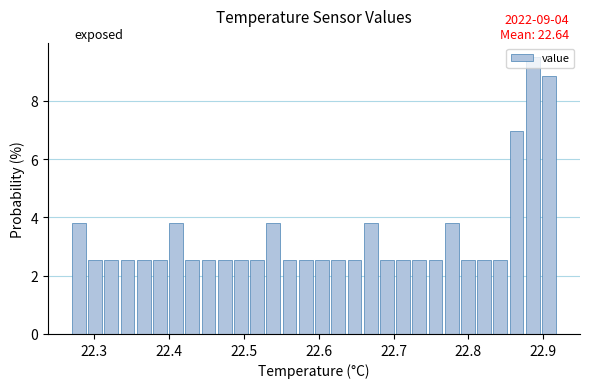

Read against the x-axis, roughly where is the centre of the tallest bar?

22.89